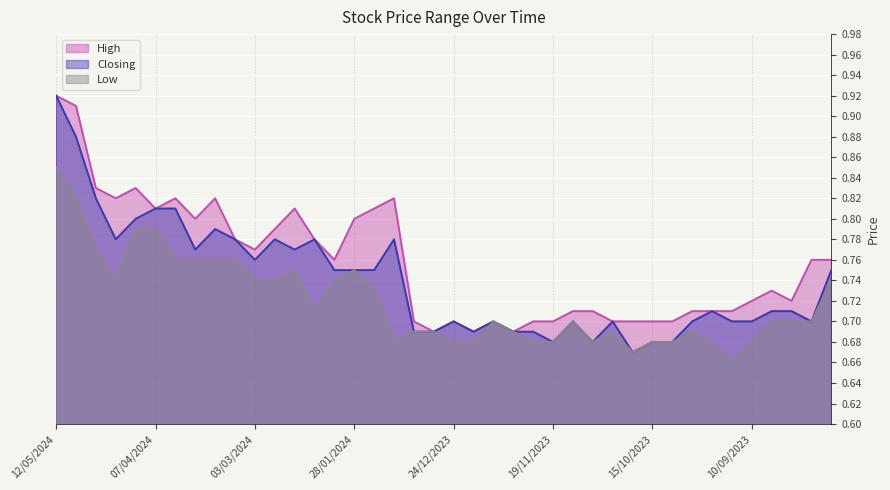

True or false: Low has more than 1 interior local peaks.

True